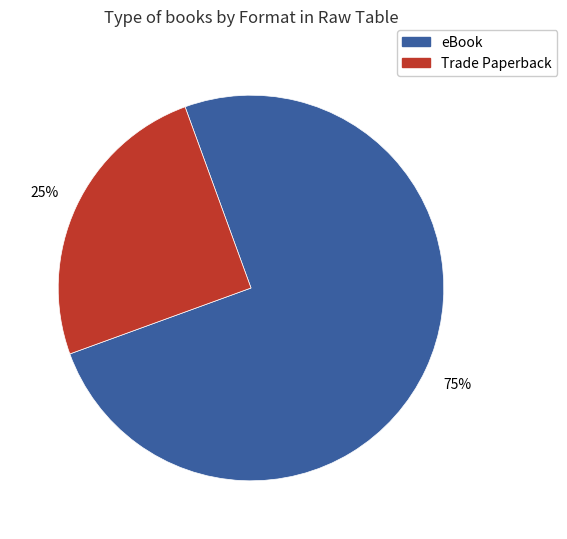

What is the largest slice in the pie chart?

eBook